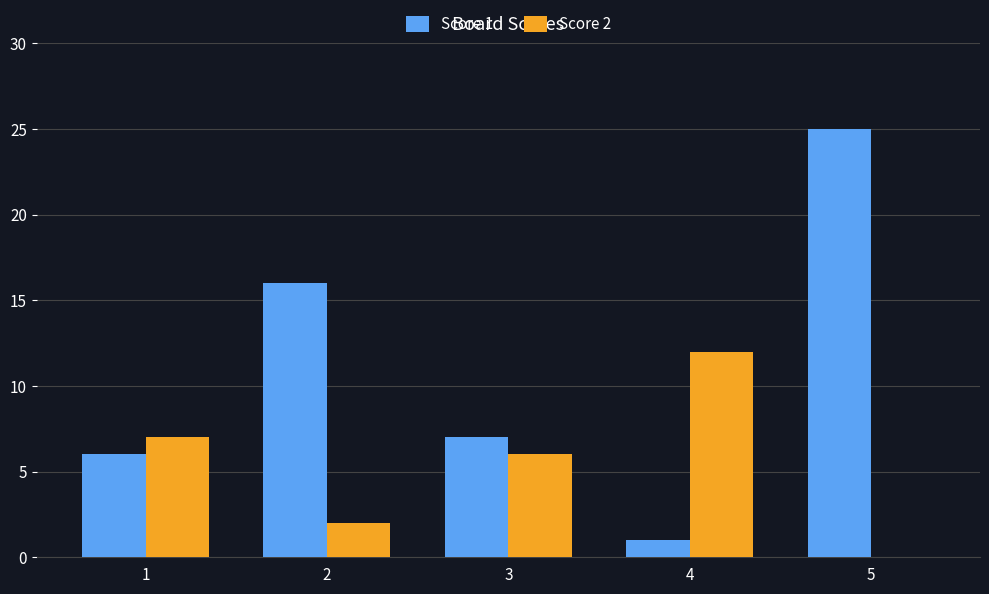

Which category has the highest value in the Score 2 series?

4